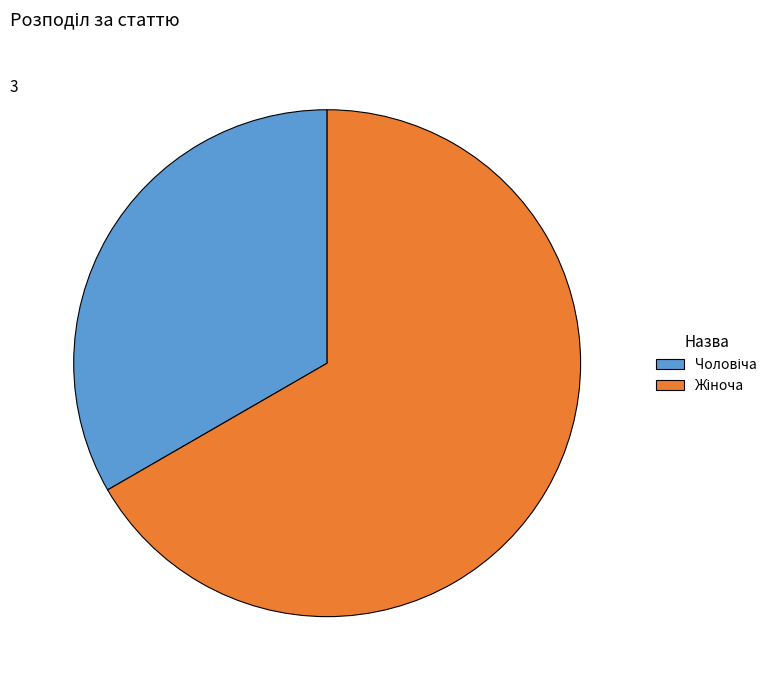

Is there any slice that represents more than half of the pie?

Yes